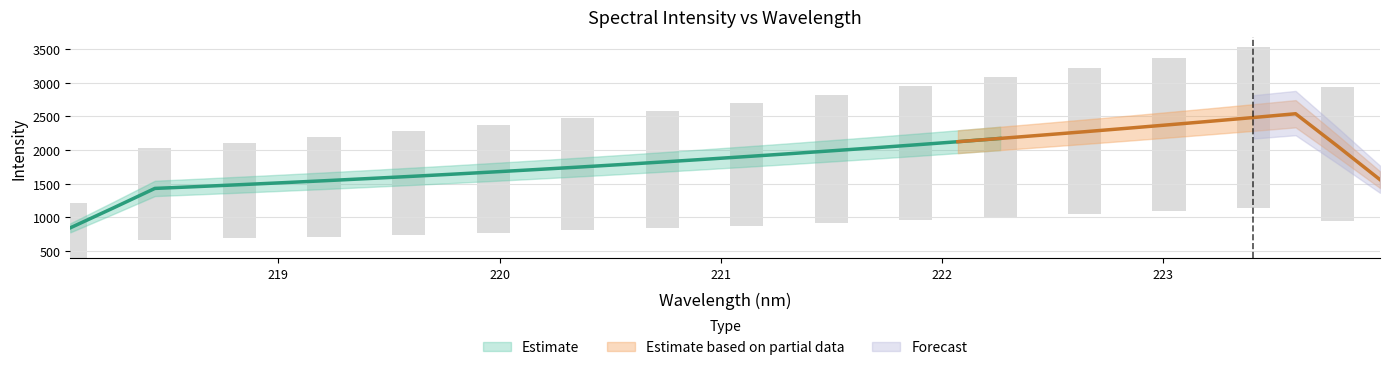

What is the average value?

1928.7